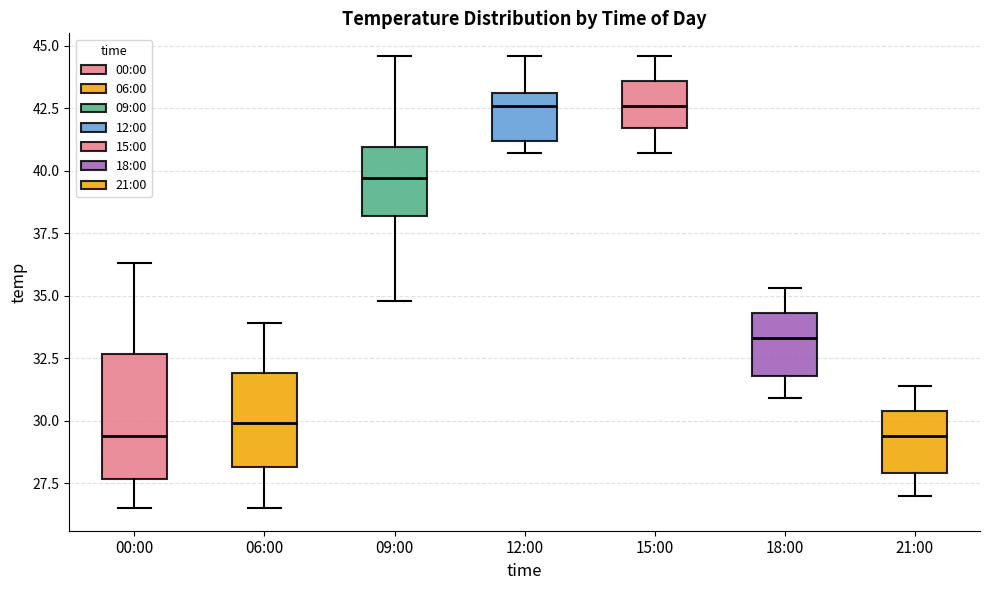

Reading left to right, transcribe this box plot: for each box, give where its median line is, the range the box spans, and where its two whiskers end, as read against the y-axis. The values are not printed on the chart, so give them approximately, as read against the axis.

00:00: median 29.5, box 27.5 to 32.5, whiskers 26.5 to 36.5
06:00: median 30.0, box 28.0 to 32.0, whiskers 26.5 to 34.0
09:00: median 39.5, box 38.0 to 41.0, whiskers 35.0 to 44.5
12:00: median 42.5, box 41.0 to 43.0, whiskers 40.5 to 44.5
15:00: median 42.5, box 41.5 to 43.5, whiskers 40.5 to 44.5
18:00: median 33.5, box 32.0 to 34.5, whiskers 31.0 to 35.5
21:00: median 29.5, box 28.0 to 30.5, whiskers 27.0 to 31.5